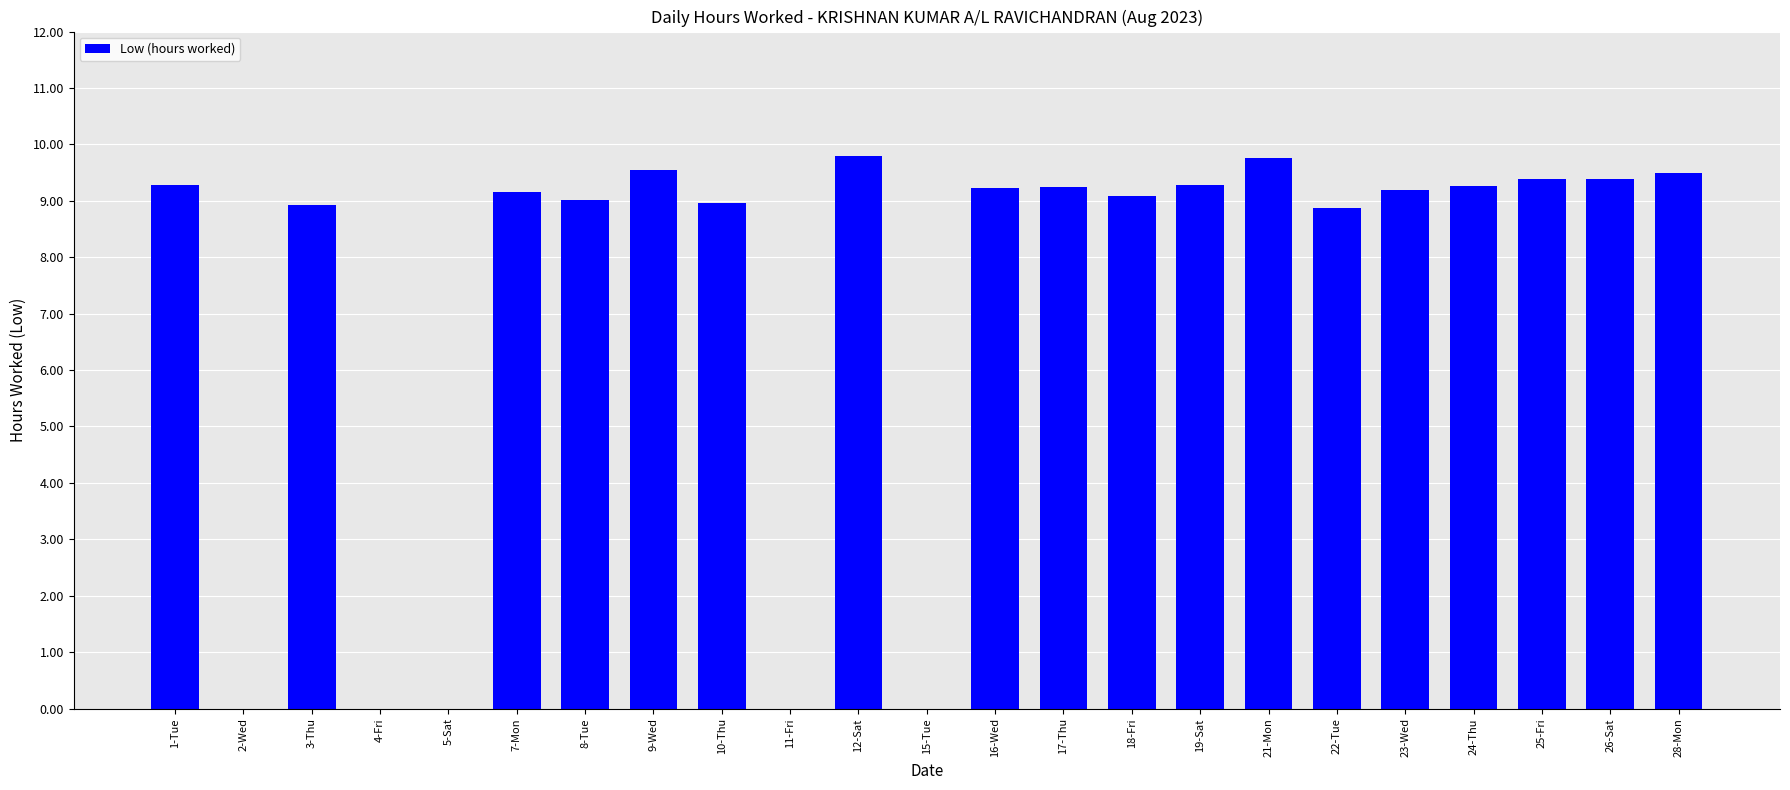

Approximately how many times larger is the value at 23-Wed compared to 12-Sat?

0.9